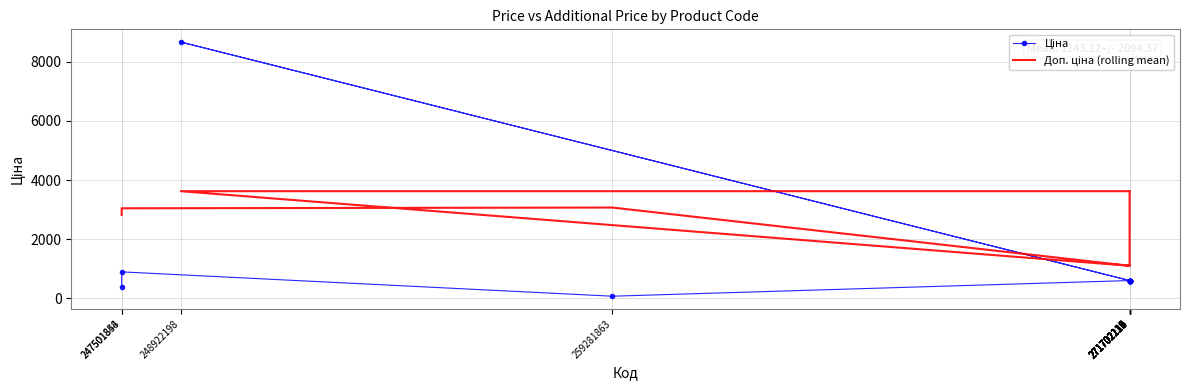

What is the difference between the Доп. ціна (rolling mean) values at 248922198 and 271702112?

2523.2